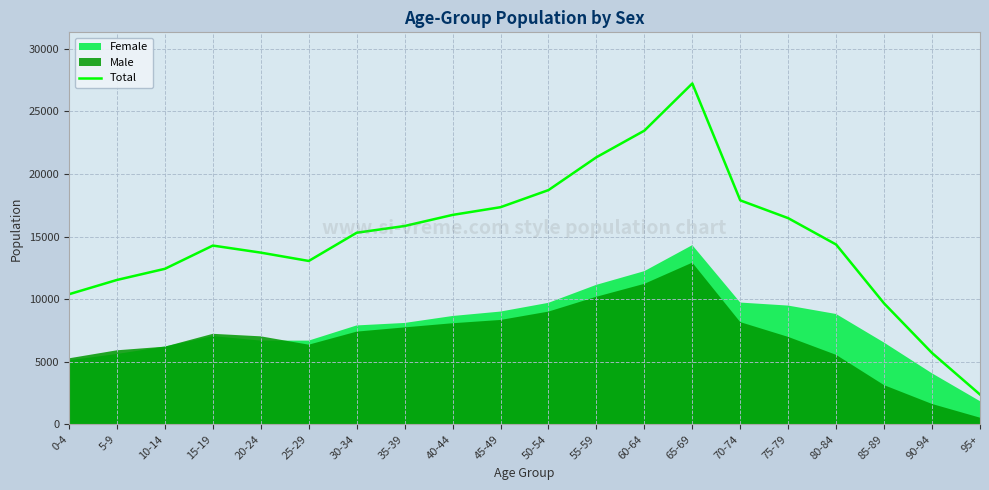

Reading left to right, list all the values displayed in this chart.

0-4=10393	5-9=11535	10-14=12424	15-19=14281	20-24=13717	25-29=13051	30-34=15307	35-39=15844	40-44=16731	45-49=17347	50-54=18714	55-59=21338	60-64=23463	65-69=27232	70-74=17893	75-79=16470	80-84=14362	85-89=9659	90-94=5699	95+=2380